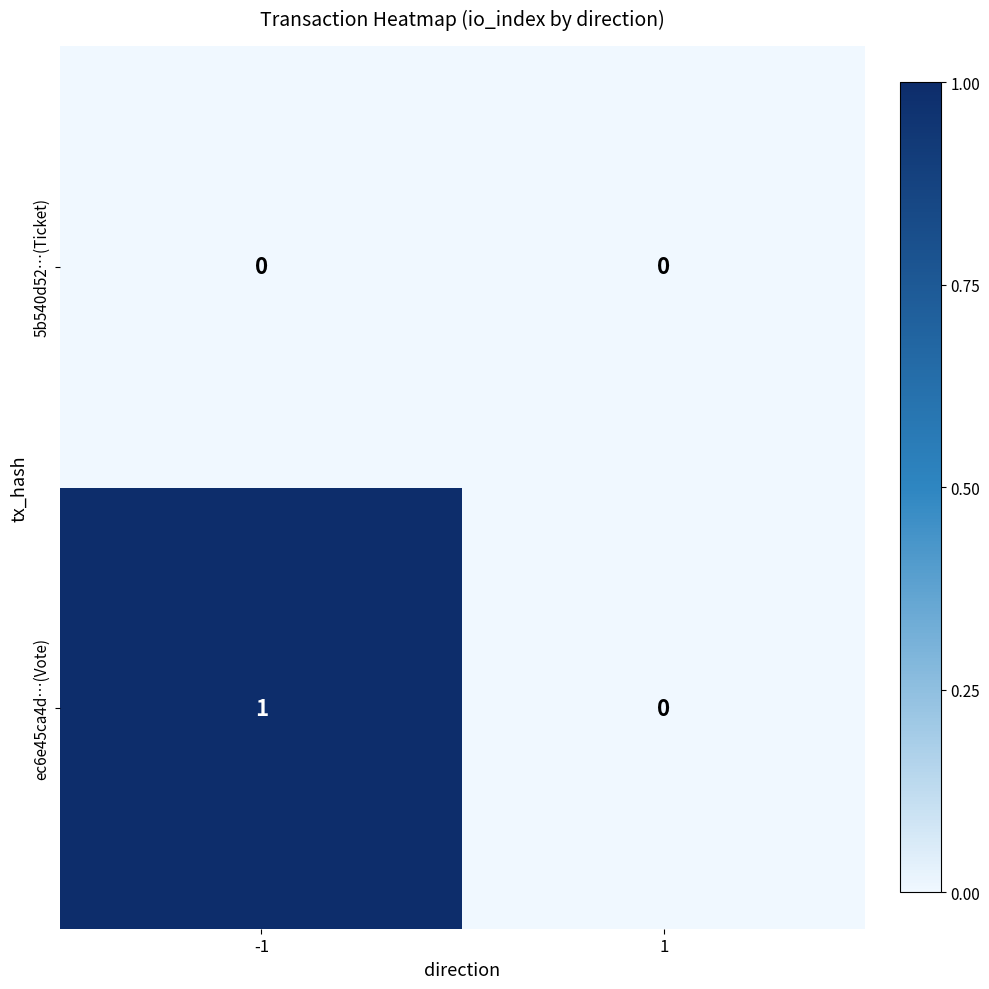

Which series has the largest total across all categories?

ec6e45ca4d…(Vote)